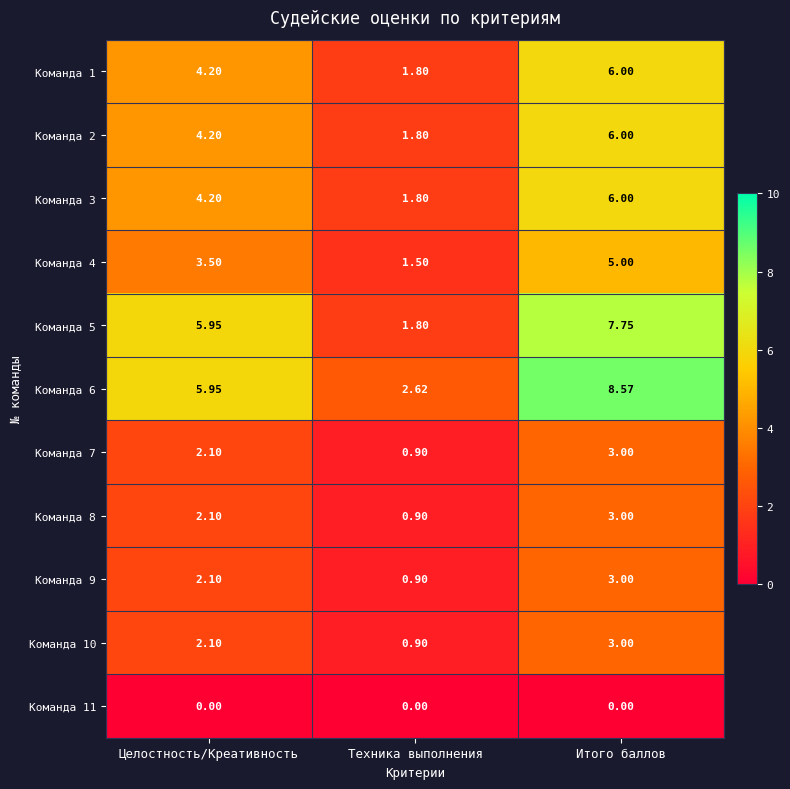

At which category does the chart reach its peak across all series?

Итого баллов